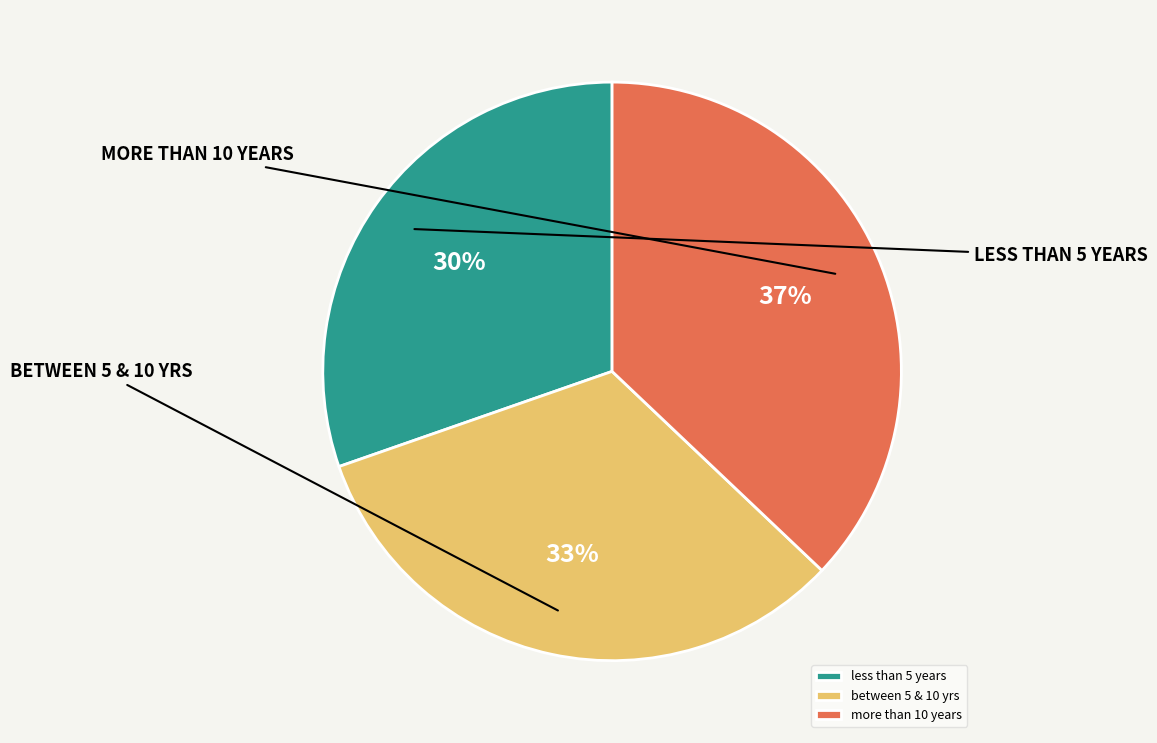

Does more than 10 years represent more than half of the total?

No